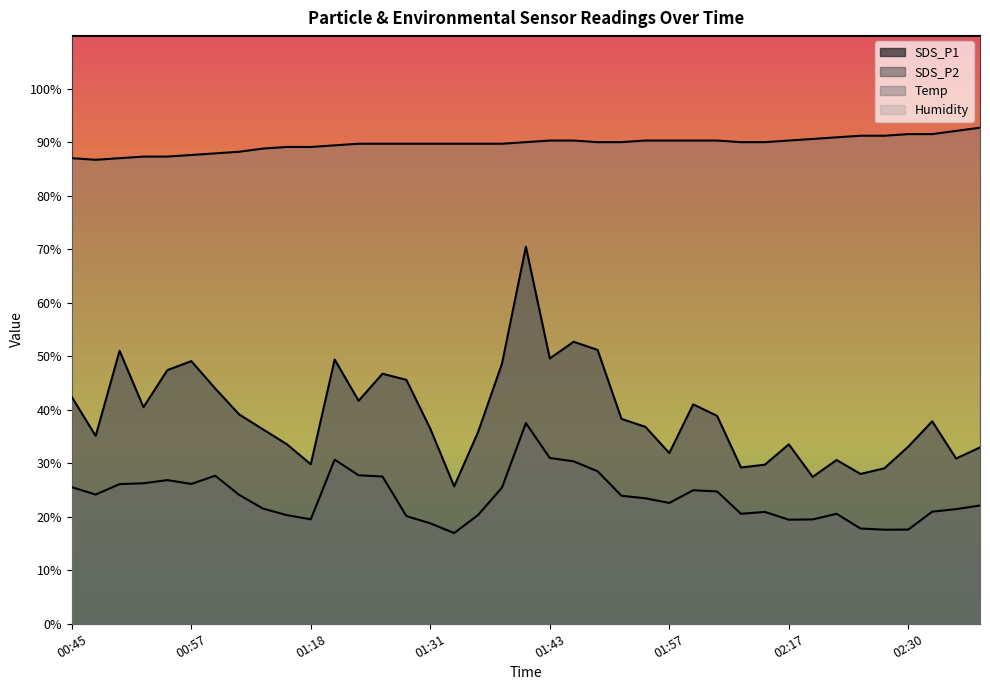

What position from the left is 01:36?

18